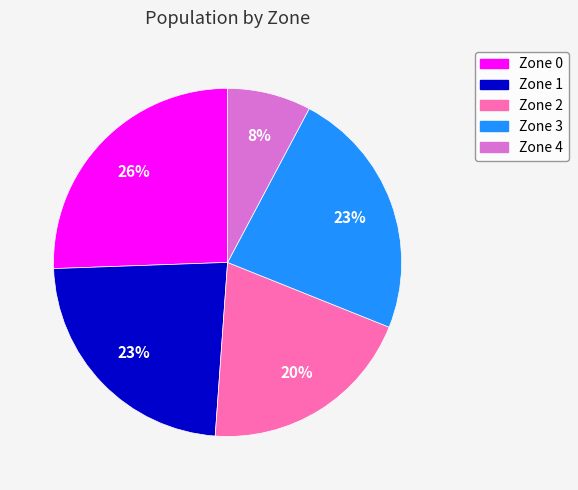

To the nearest percent, what is the combined percentage of Zone 2 and Zone 0?

46%